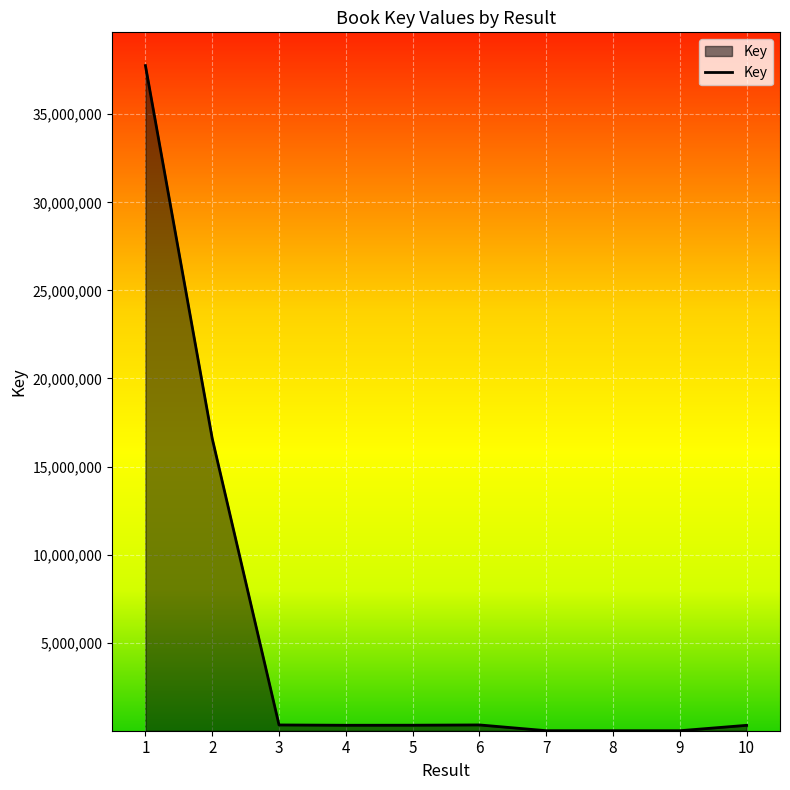

What is the greatest value displayed?

37761337